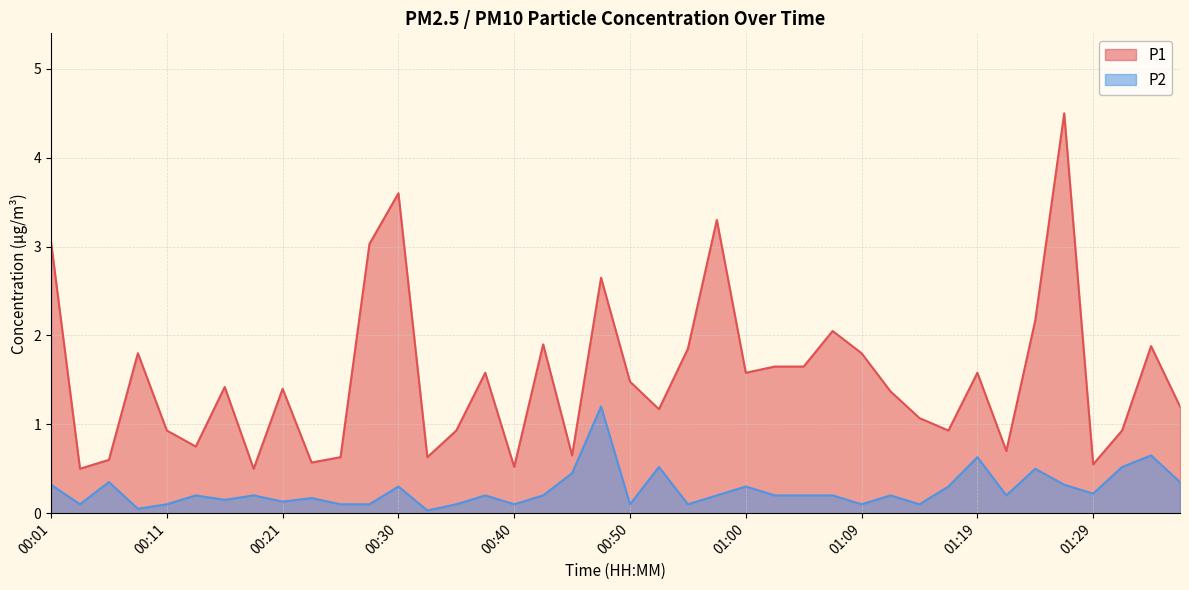

What is the difference between the highest and lowest values at 00:26?

0.5